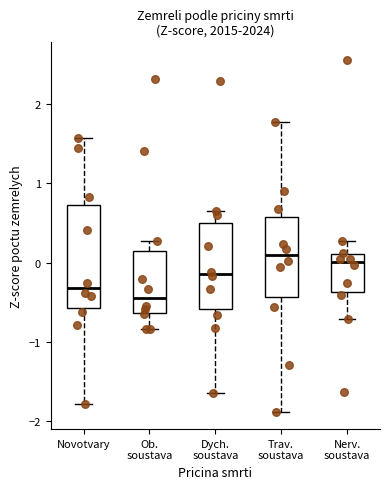

Which box is the tallest, from its lower edge to its upper edge?

Novotvary